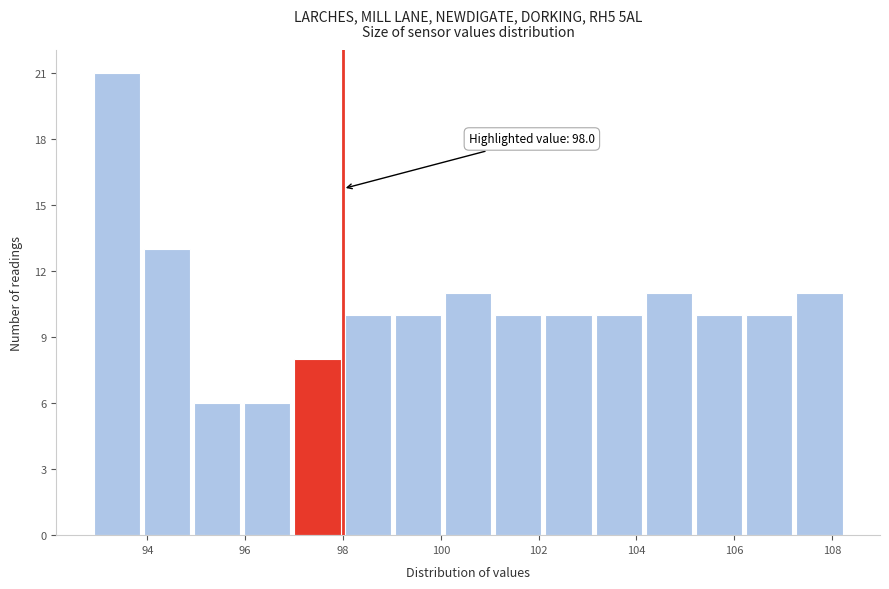

Which range on the x-axis has the tallest bar?

93.0 to 94.0